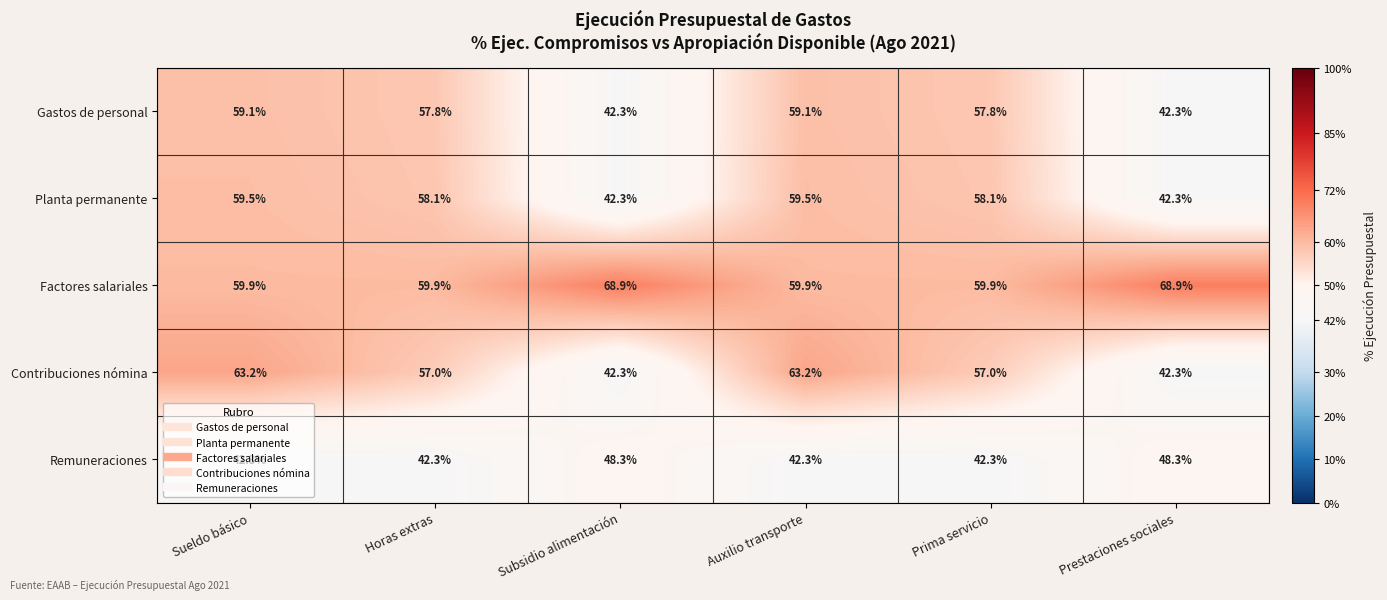

What is the total value across all series at Auxilio transporte?

284.0